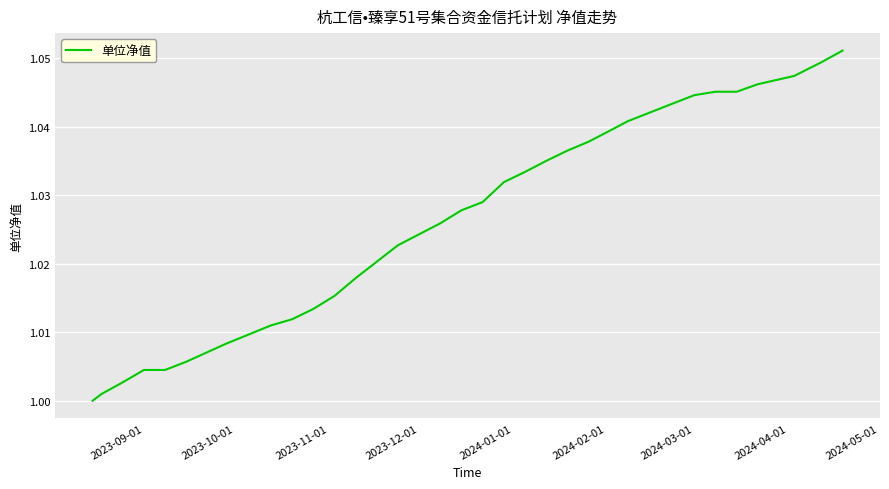

Which label corresponds to the smallest value in the chart?

2023-09-01